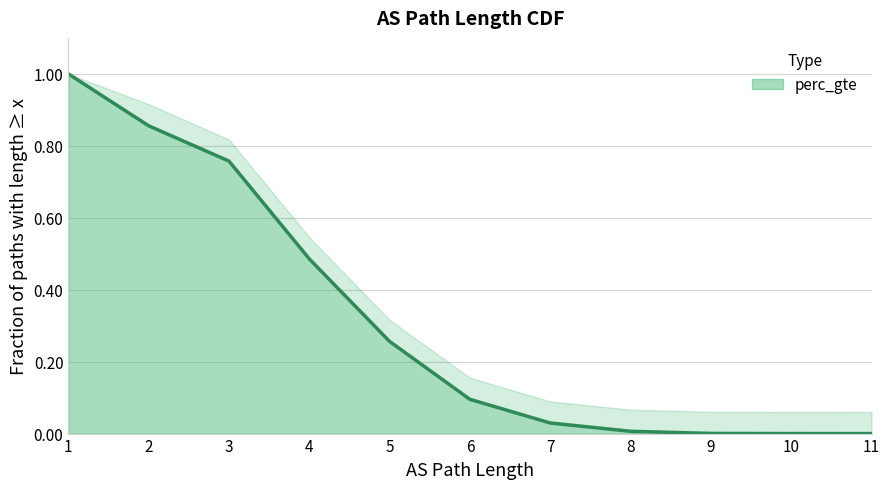

Is it true that the value at 1 is 1.0?

True